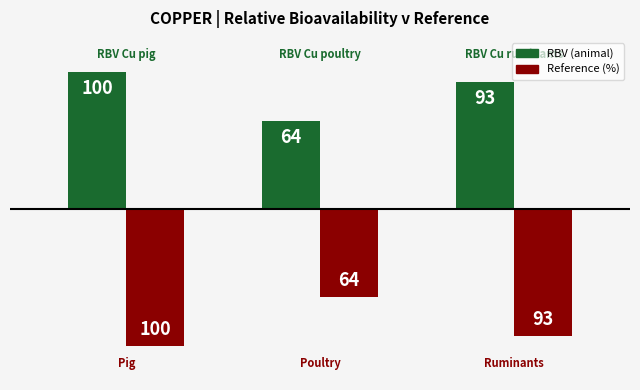

What is the maximum value shown in the chart?

100